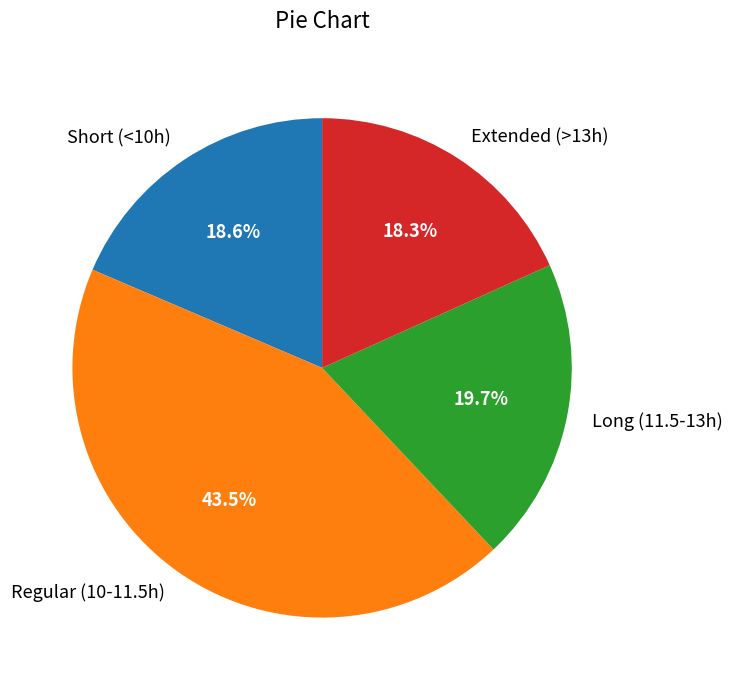

What is the largest slice in the pie chart?

Regular (10-11.5h)